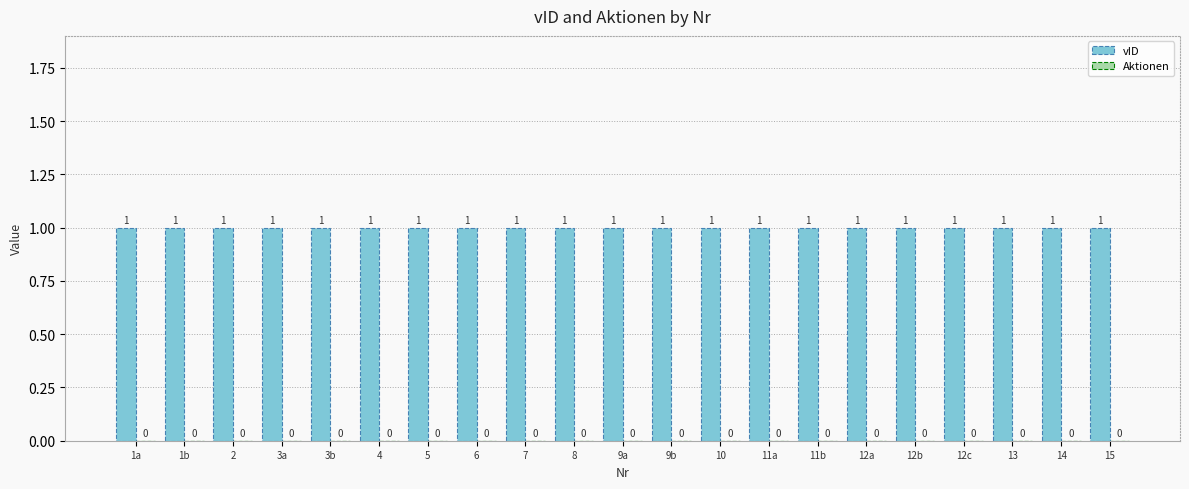

What is the label of the 18th bar from the right?

3a